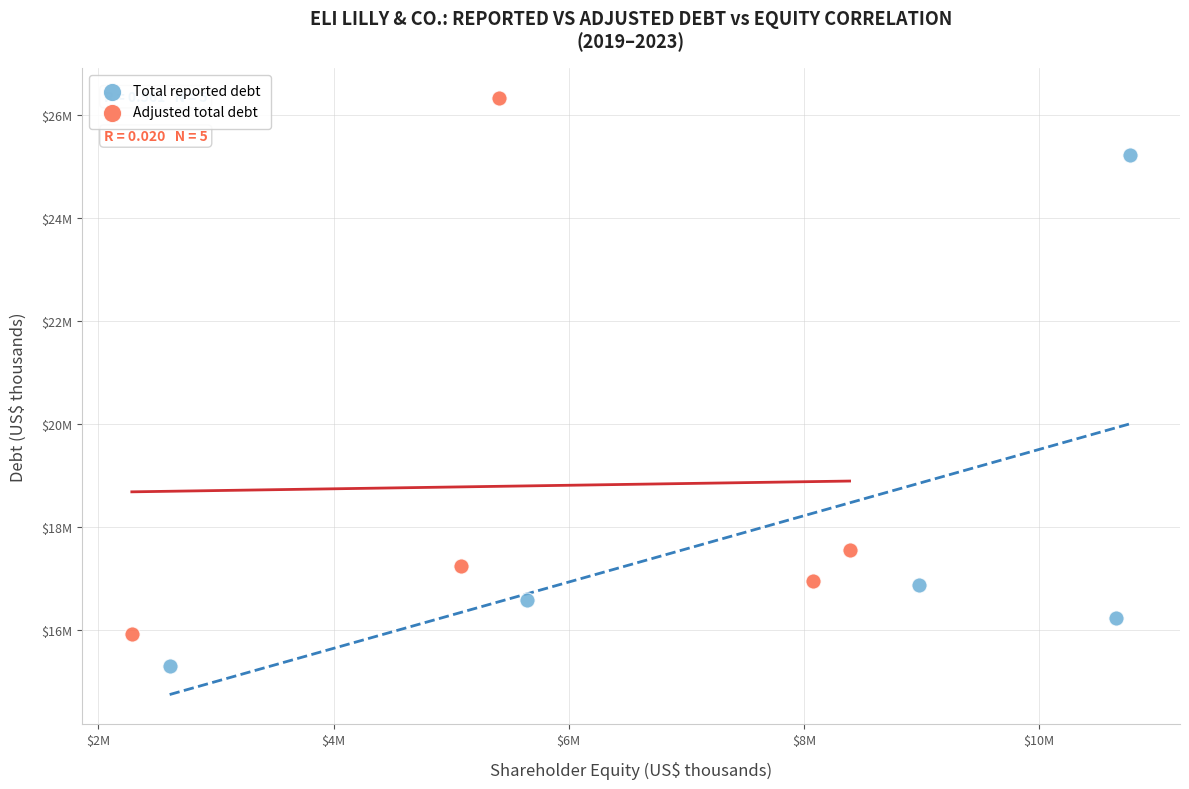

What are all the series names shown in the legend?

Total reported debt, Adjusted total debt